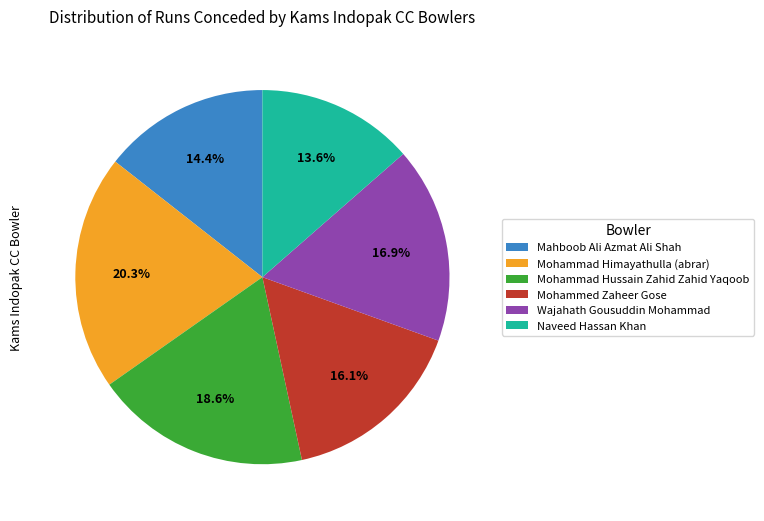

Which category has the biggest portion of the pie?

Mohammad Himayathulla (abrar)